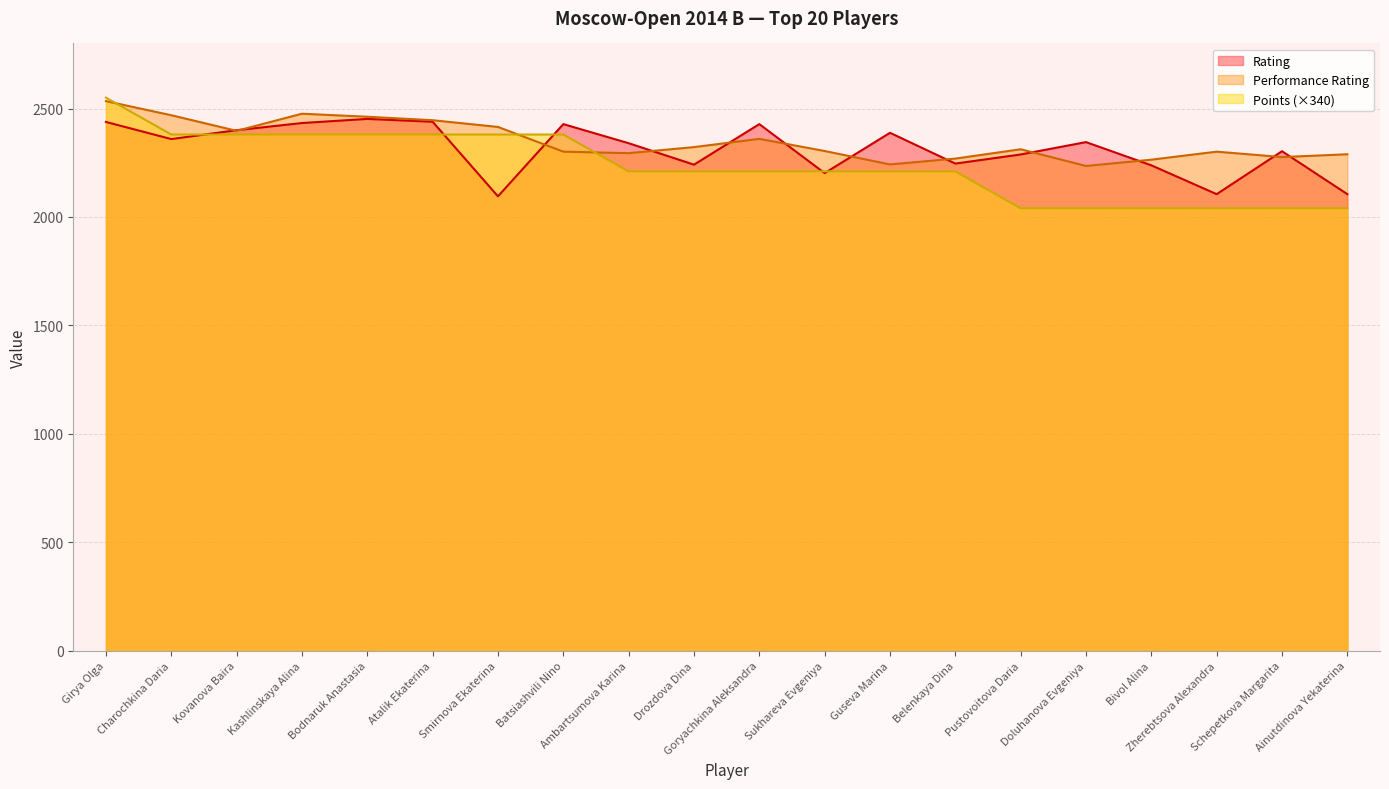

Reading right to left, extract all data points from this chart.

Rating: 2105	2303	2105	2238	2345	2288	2246	2388	2202	2428	2241	2340	2428	2095	2439	2452	2433	2400	2359	2438
Performance Rating: 2289	2276	2301	2264	2235	2312	2269	2242	2304	2360	2322	2294	2301	2415	2446	2462	2476	2397	2469	2534
Points: 2040	2040	2040	2040	2040	2040	2210	2210	2210	2210	2210	2210	2380	2380	2380	2380	2380	2380	2380	2550